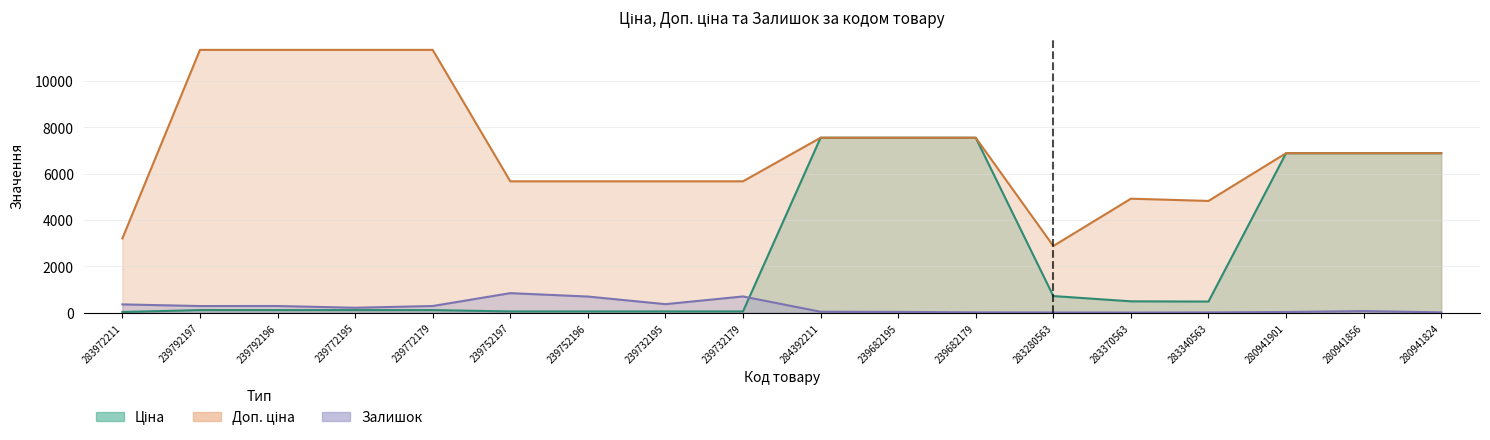

Is it true that Доп. ціна equals 1409.9 at 283370563?

False